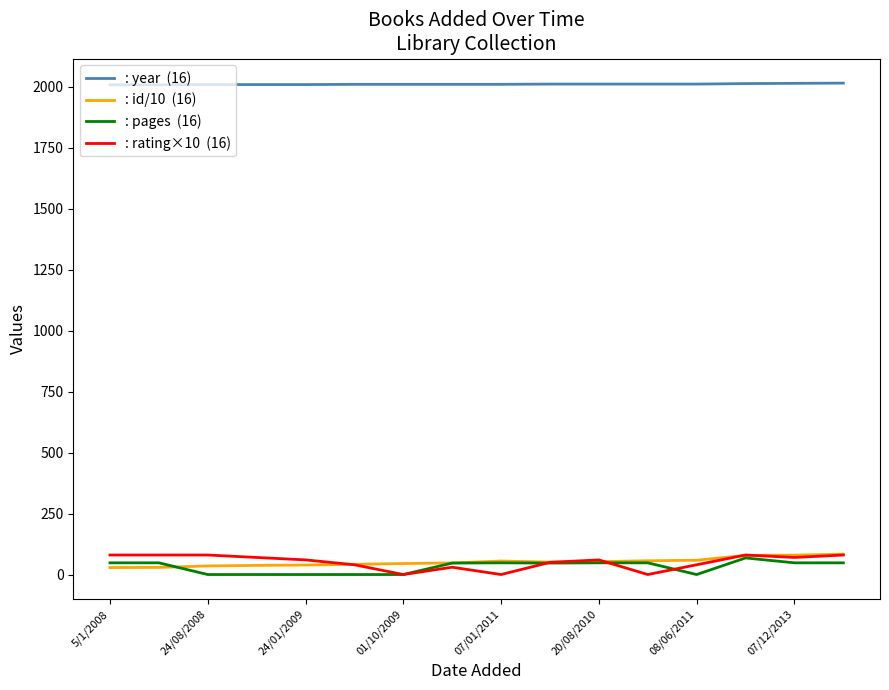

What is the maximum value shown in the chart?

2014.0